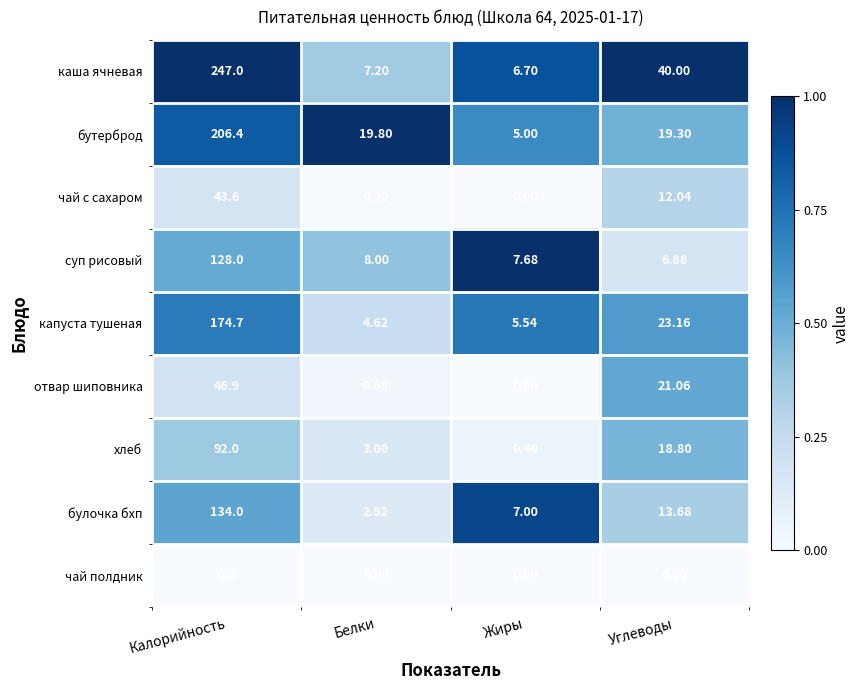

Which series has the widest spread of values?

каша ячневая